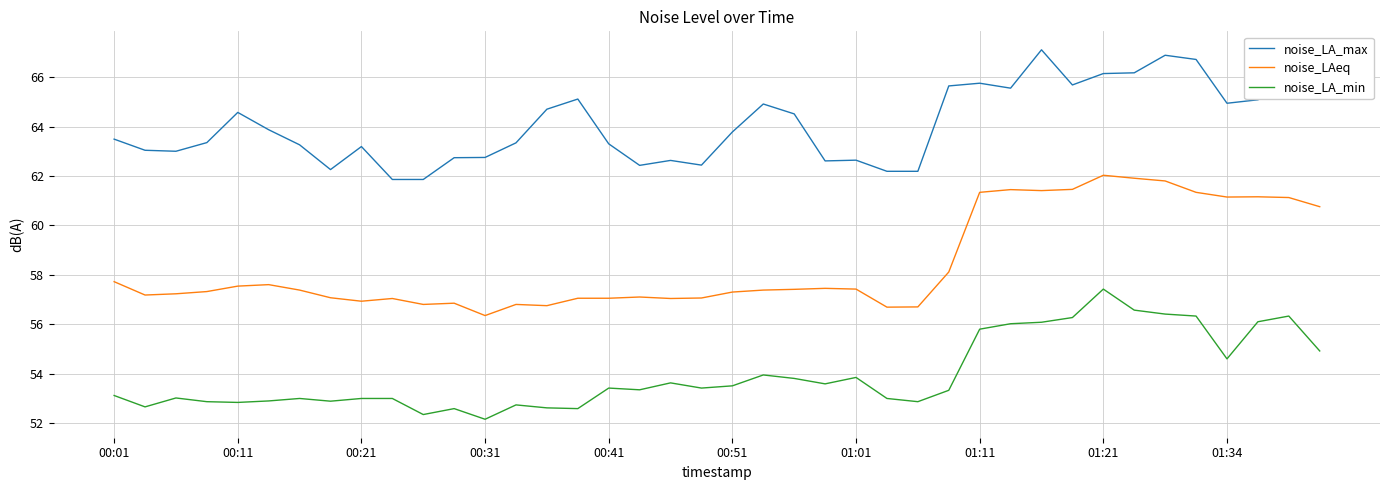

What is the difference between the maximum and minimum values in the noise_LA_min series?

5.3